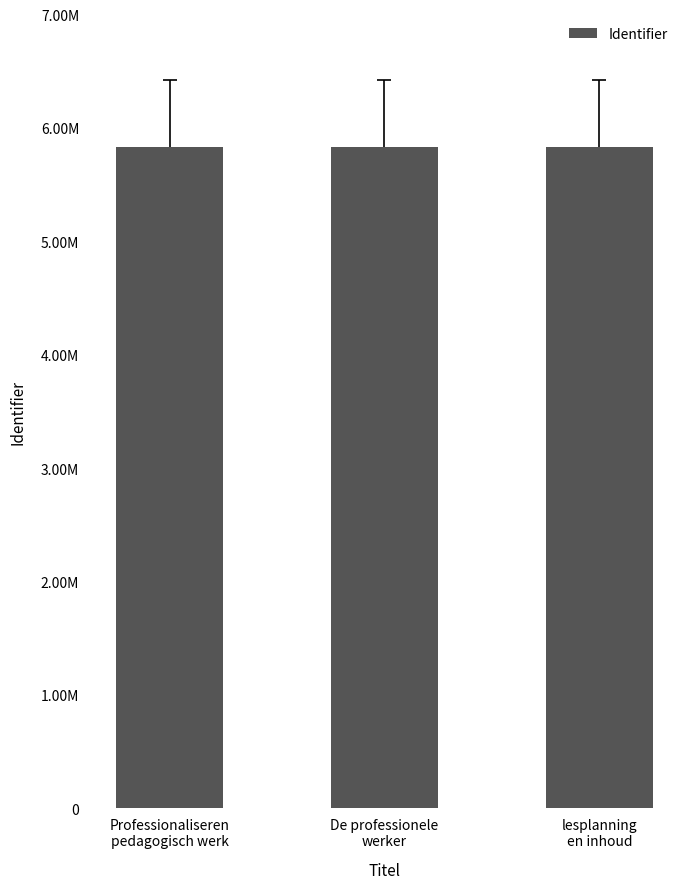

Count the values in the range 5835721 to 5835729.

3